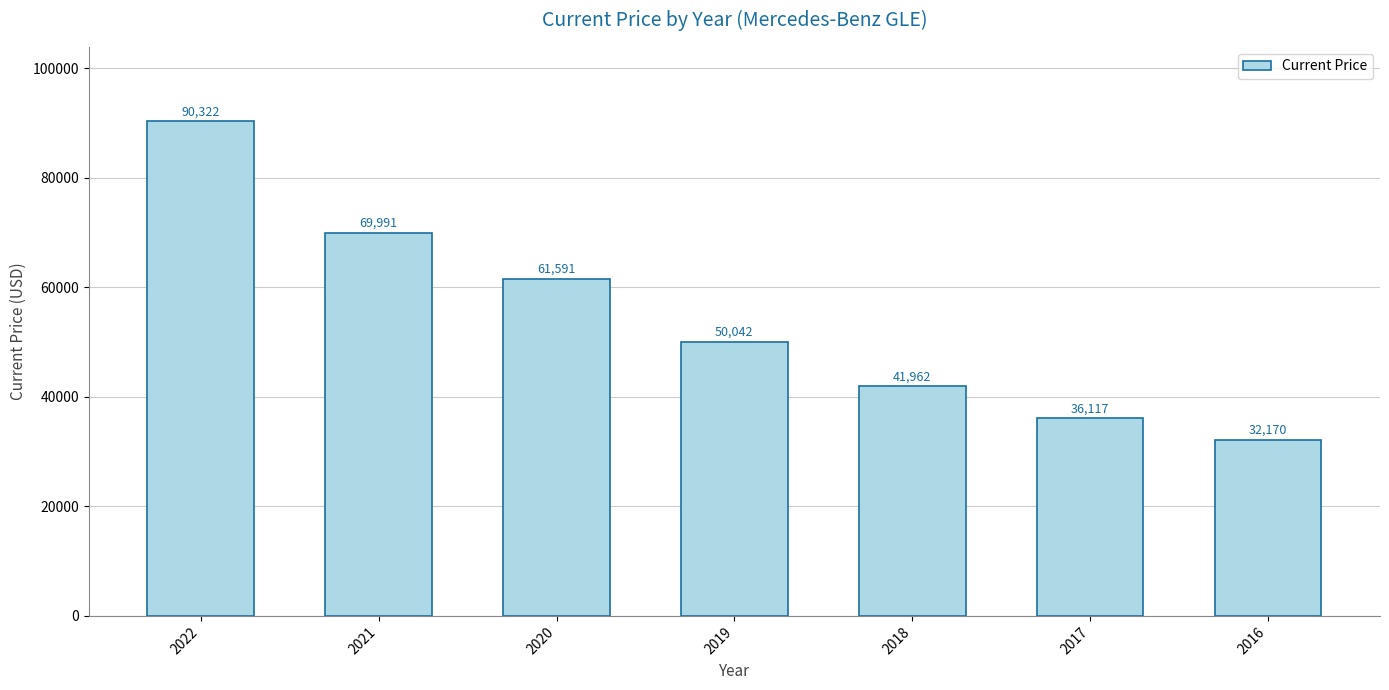

List the labels in order of value, largest first.

2022, 2021, 2020, 2019, 2018, 2017, 2016